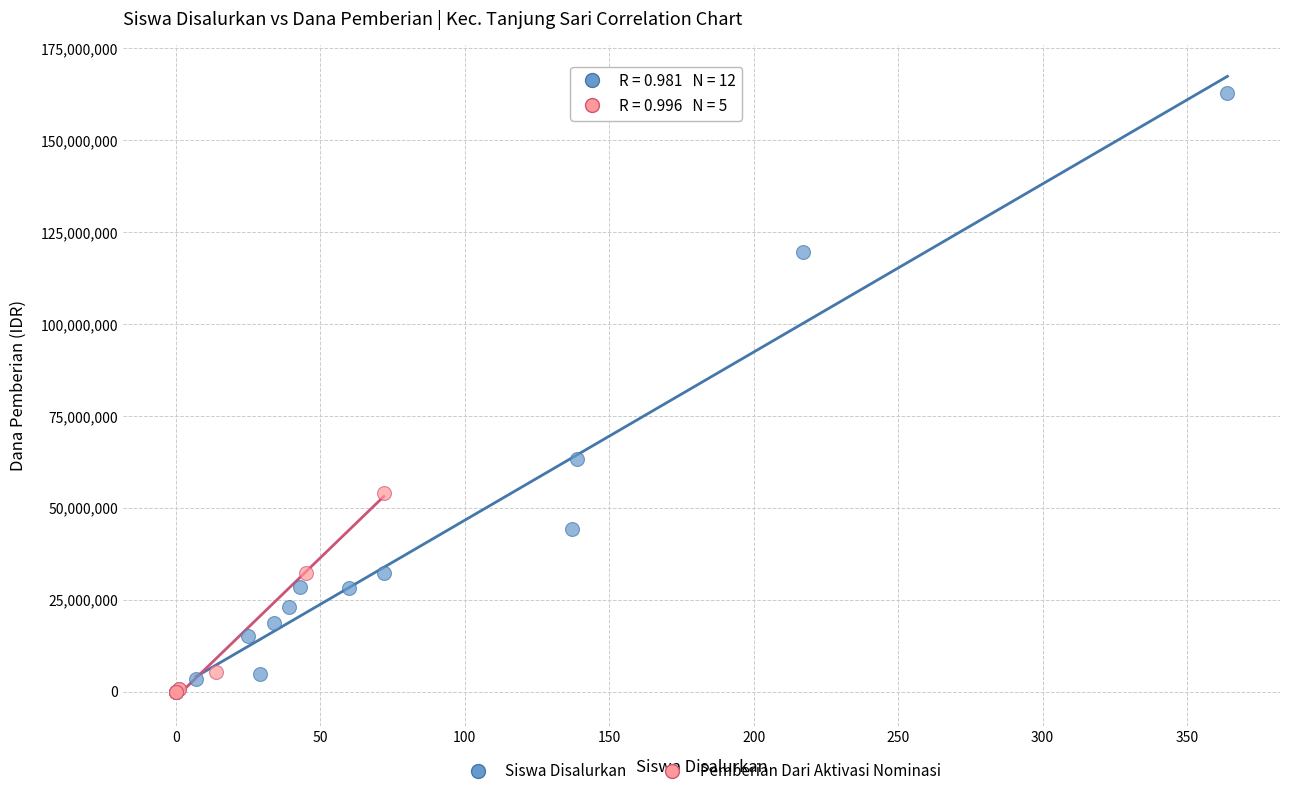

What are all the series names shown in the legend?

Siswa Disalurkan, Pemberian Dari Aktivasi Nominasi